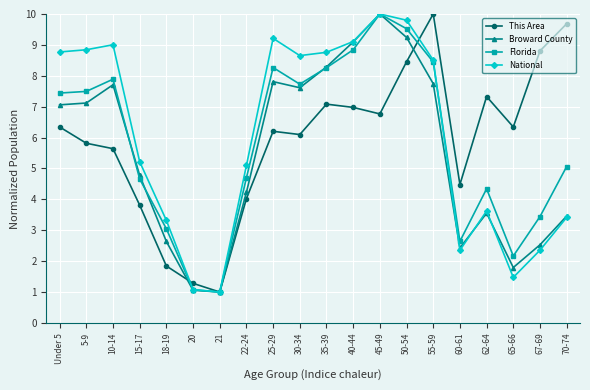

At how many categories does at least one series exceed 2?

18